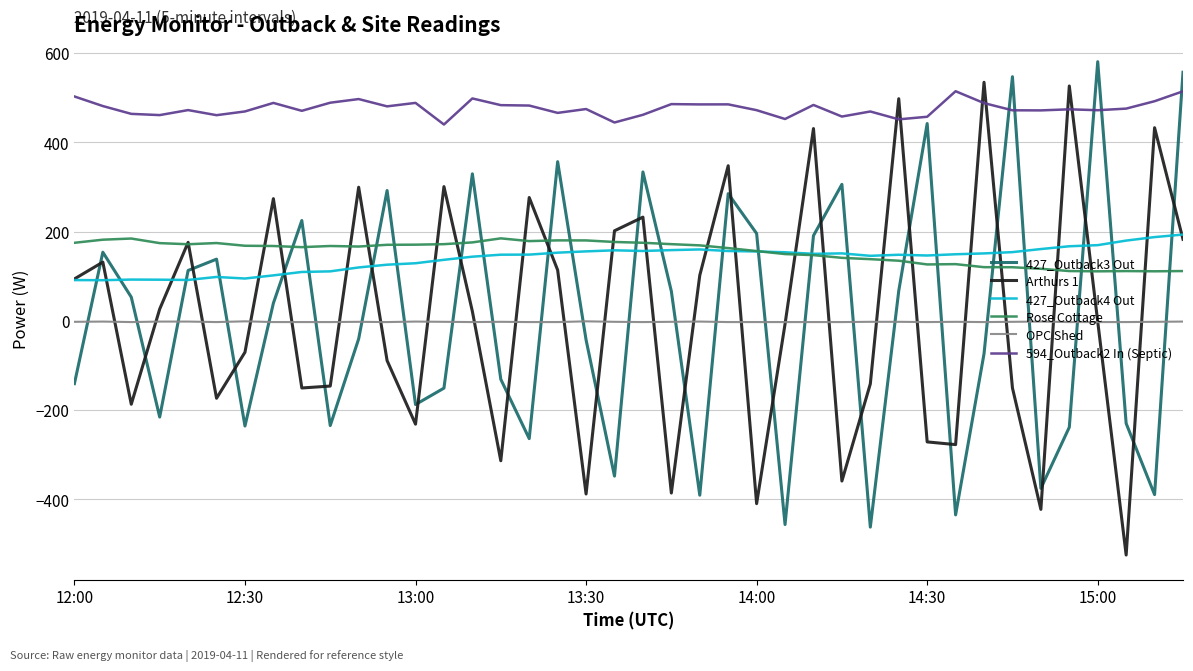

Which series has the largest total across all categories?

594_Outback2 In (Septic)